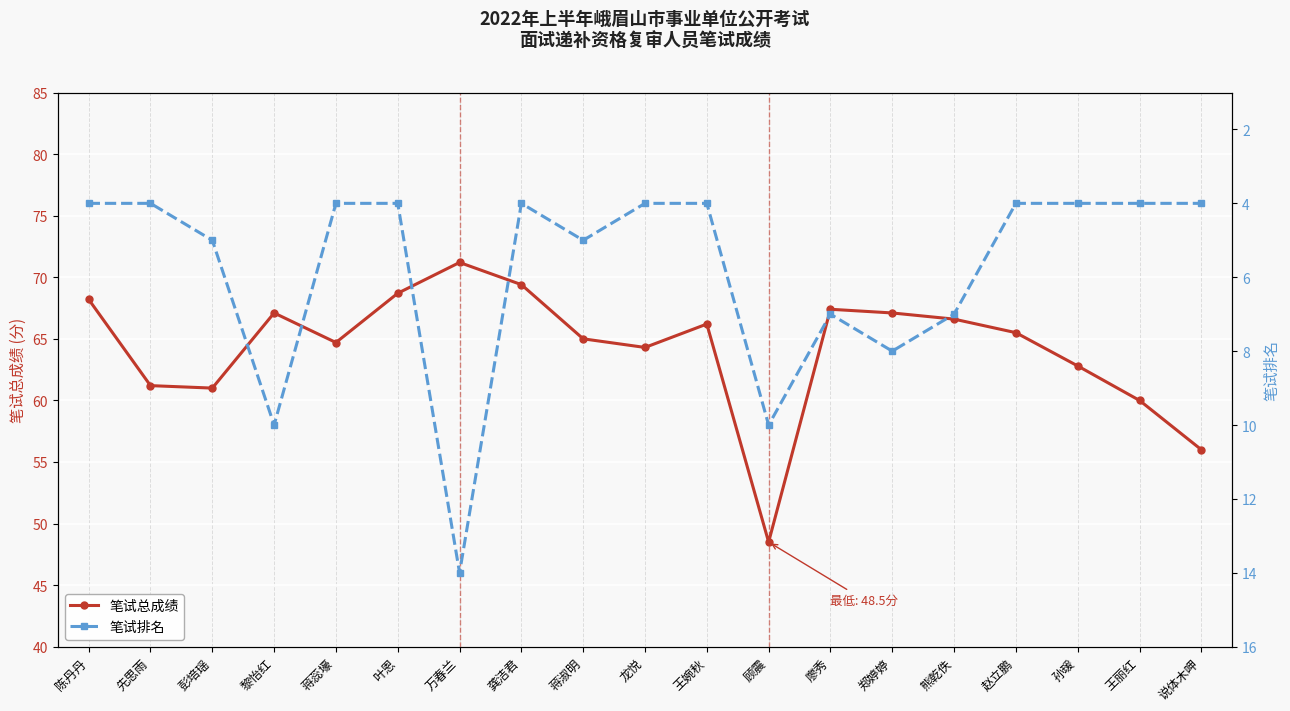

Which series changed the most between 赵立鹏 and 孙瑗?

笔试总成绩